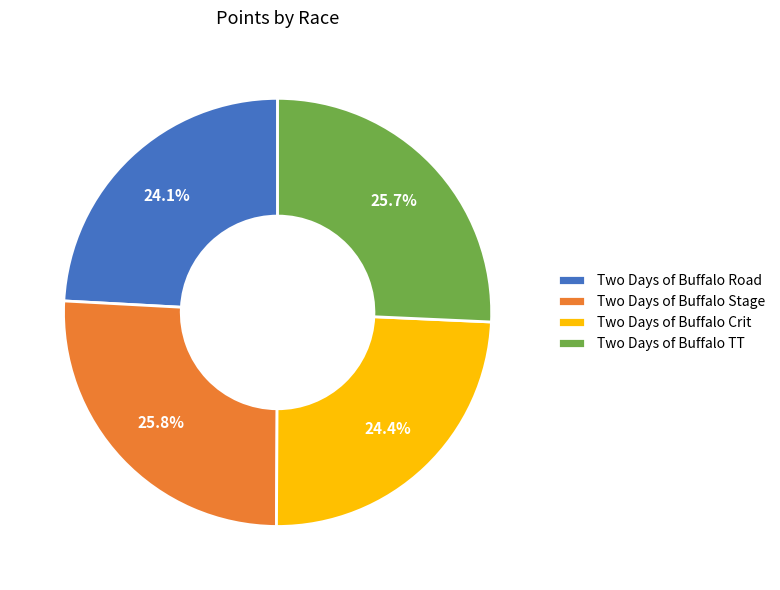

To the nearest percent, what is the combined percentage of Two Days of Buffalo TT and Two Days of Buffalo Crit?

50%